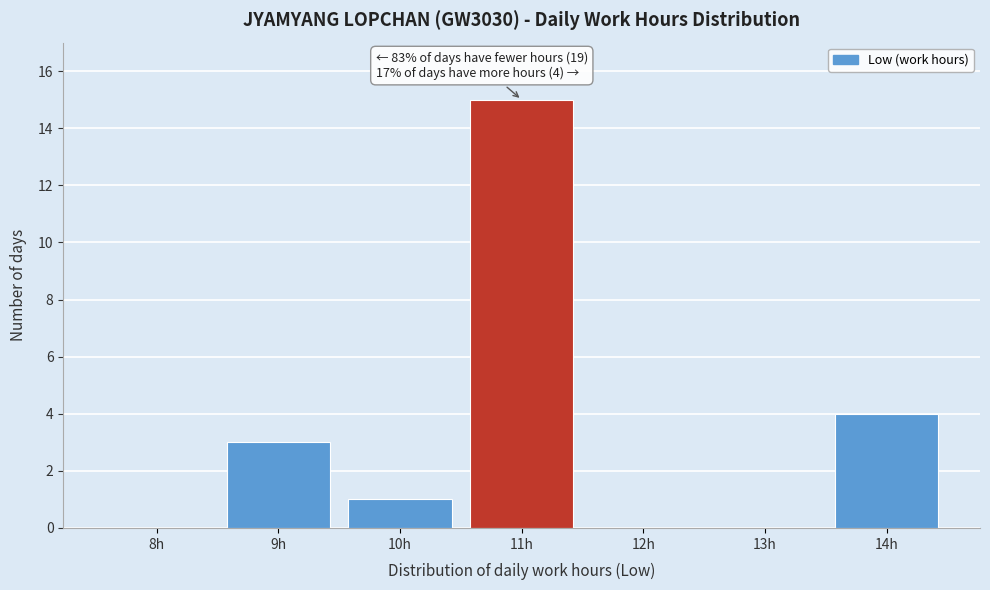

Over which range of the x-axis is the bar tallest?

10.5 to 11.5